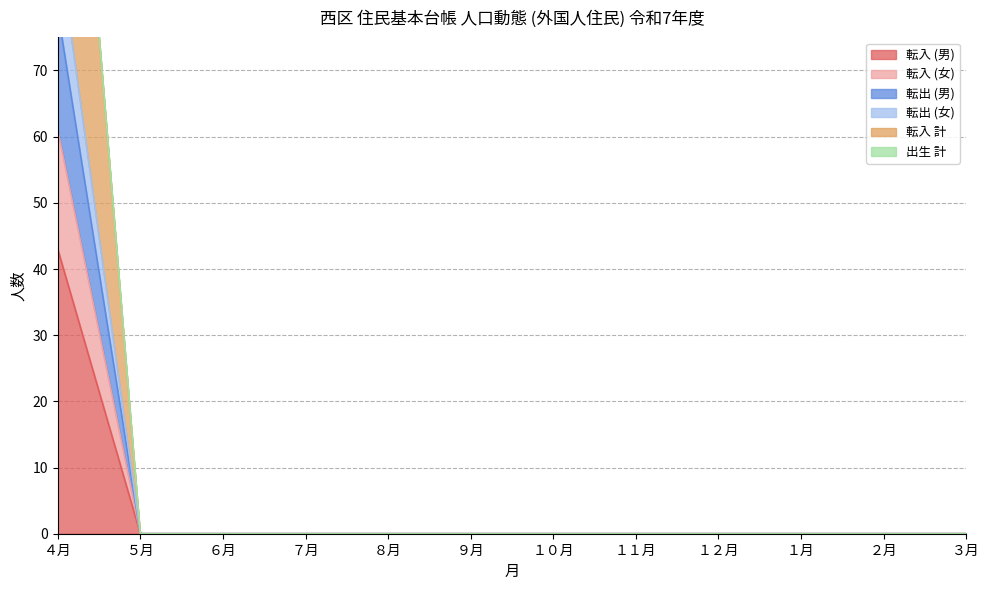

What is the label of the 6th point from the right?

１０月